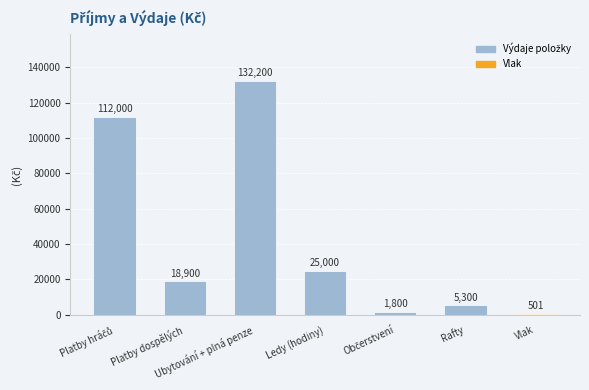

What is the label of the 4th bar from the left?

Ledy (hodiny)